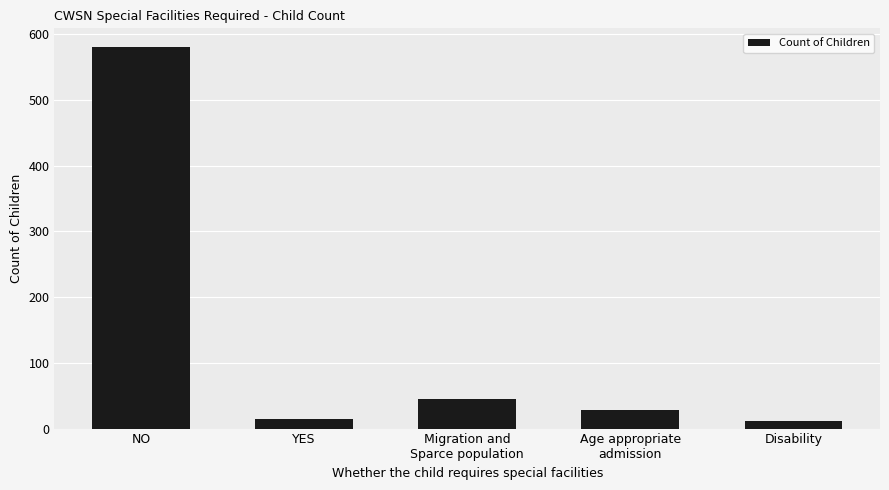

What is the average value?

136